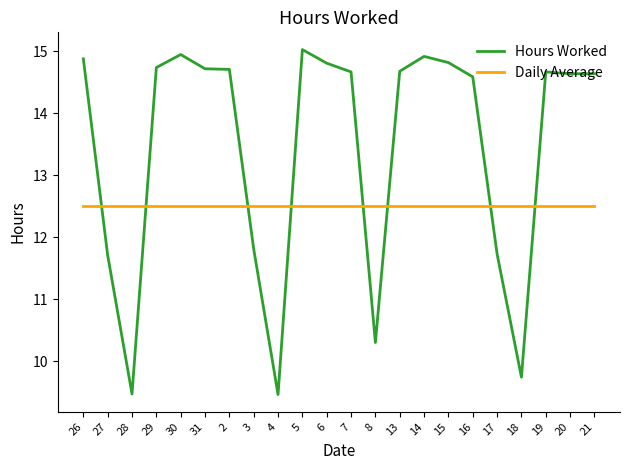

How many lines are shown in the chart?

2